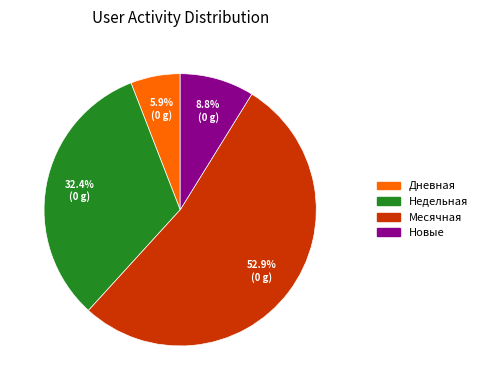

Is there any slice that represents more than half of the pie?

Yes